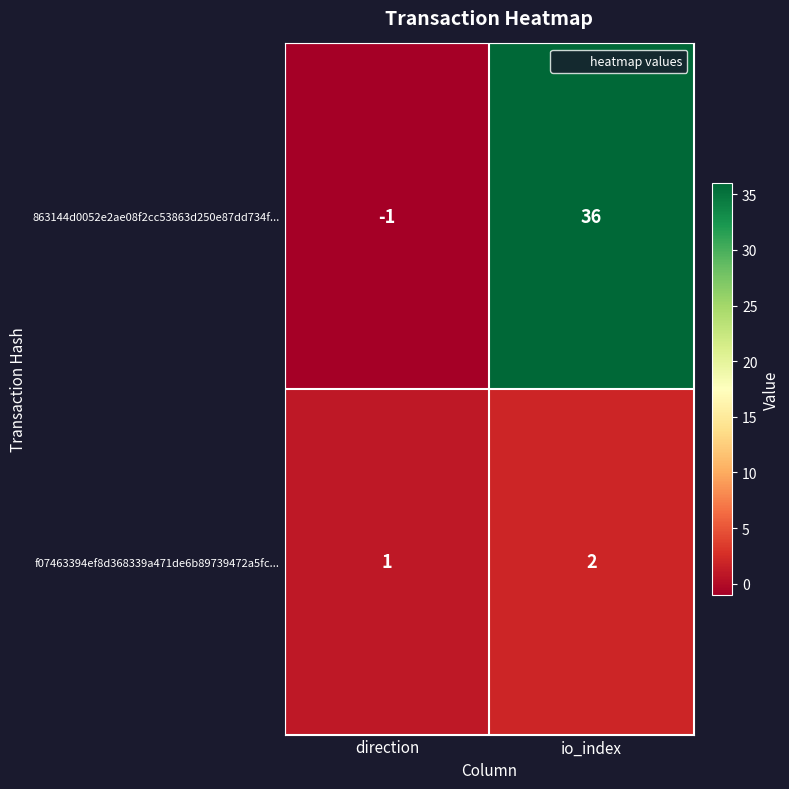

Count the number of data series in this chart.

2